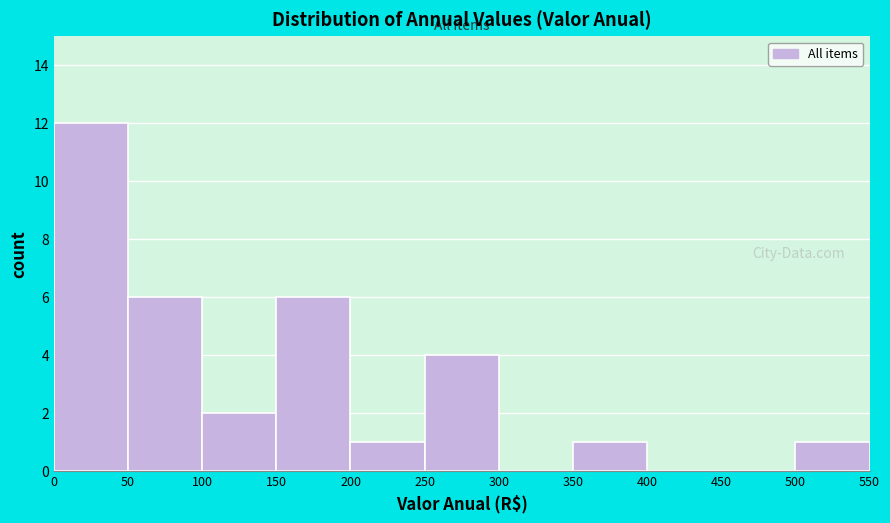

Reading left to right, list every bar in this chart as the range it spans on the x-axis followed by its height. The values are not printed on the chart, so give them approximately, as read against the axis.

0 to 50: 12
50 to 100: 6
100 to 150: 2
150 to 200: 6
200 to 250: 1
250 to 300: 4
300 to 350: 0
350 to 400: 1
400 to 450: 0
450 to 500: 0
500 to 550: 1